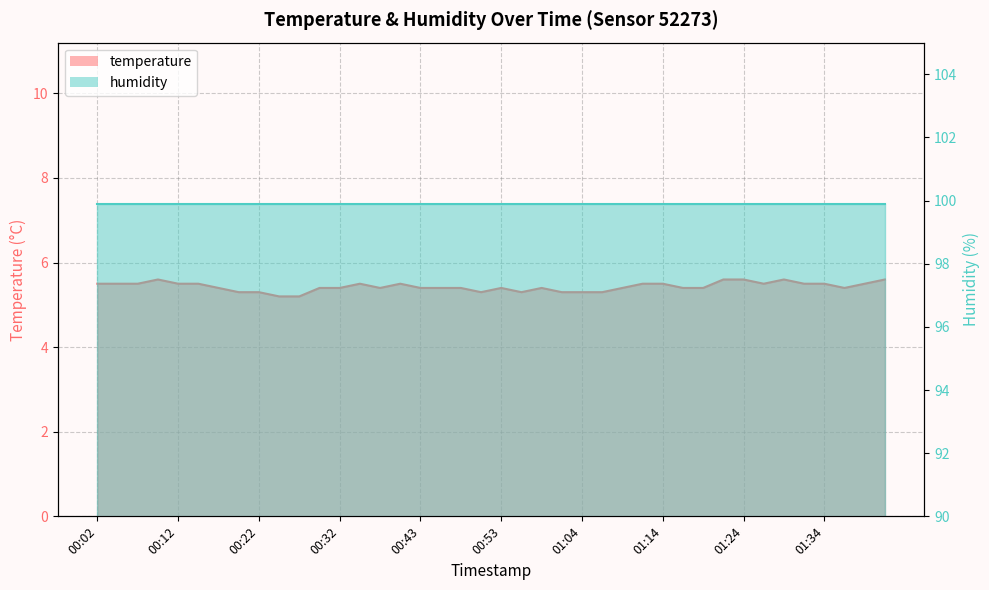

Which label corresponds to the smallest value in the chart?

00:25